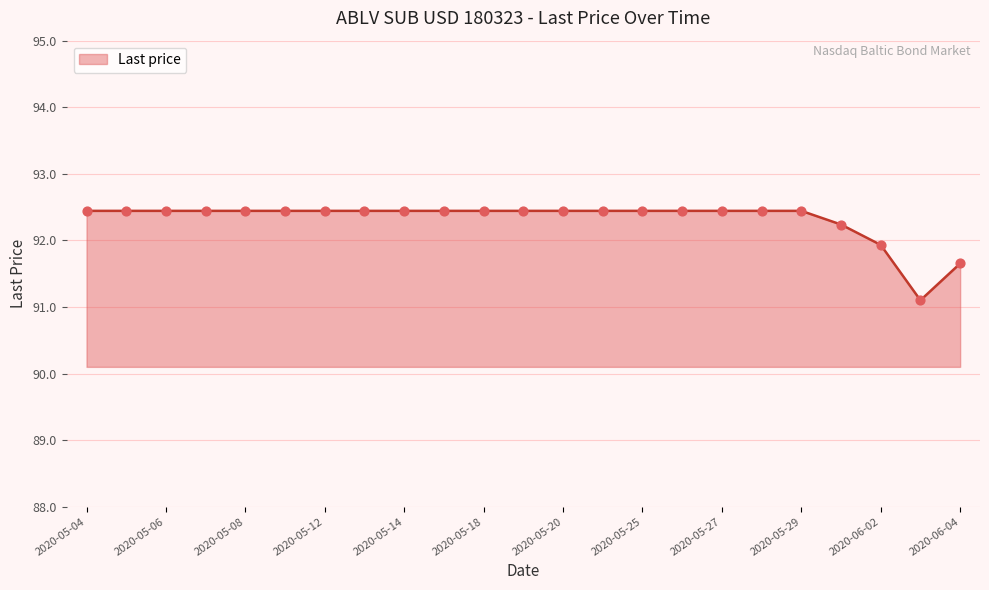

What is the difference between the maximum and minimum values?

1.3